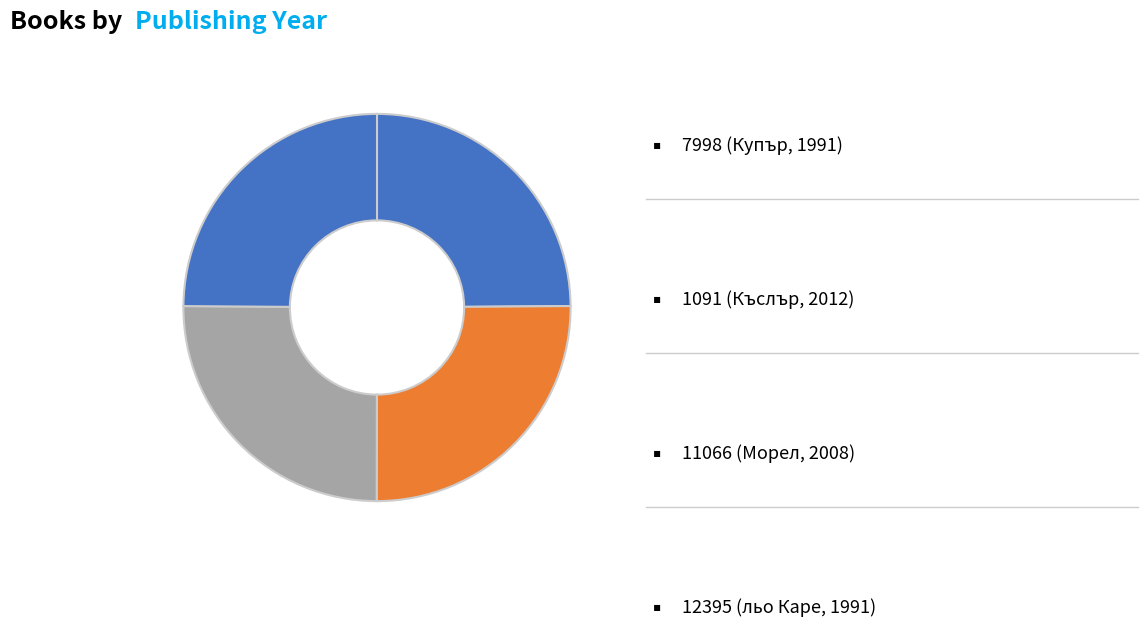

Count the number of slices in the pie.

4